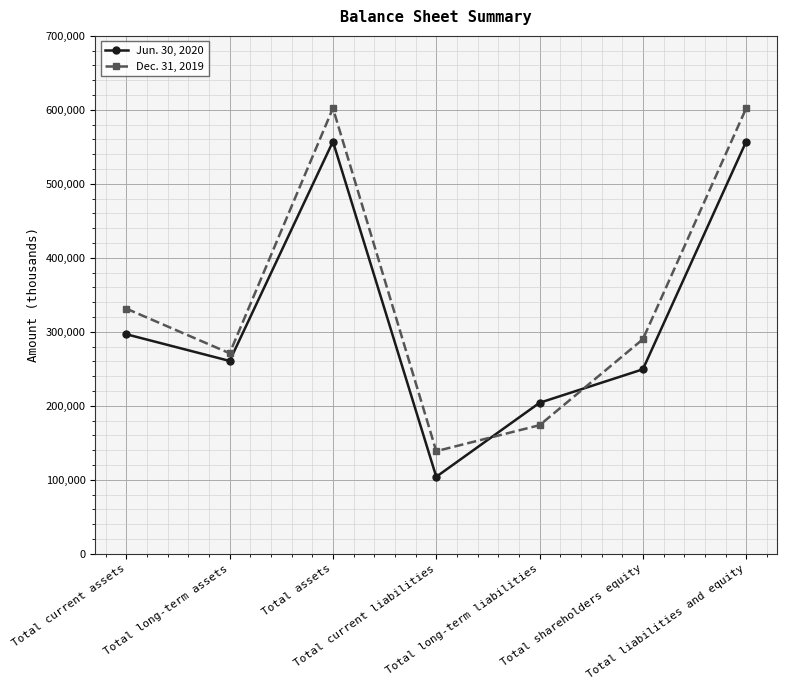

Which series has the largest range (max minus min)?

Dec. 31, 2019